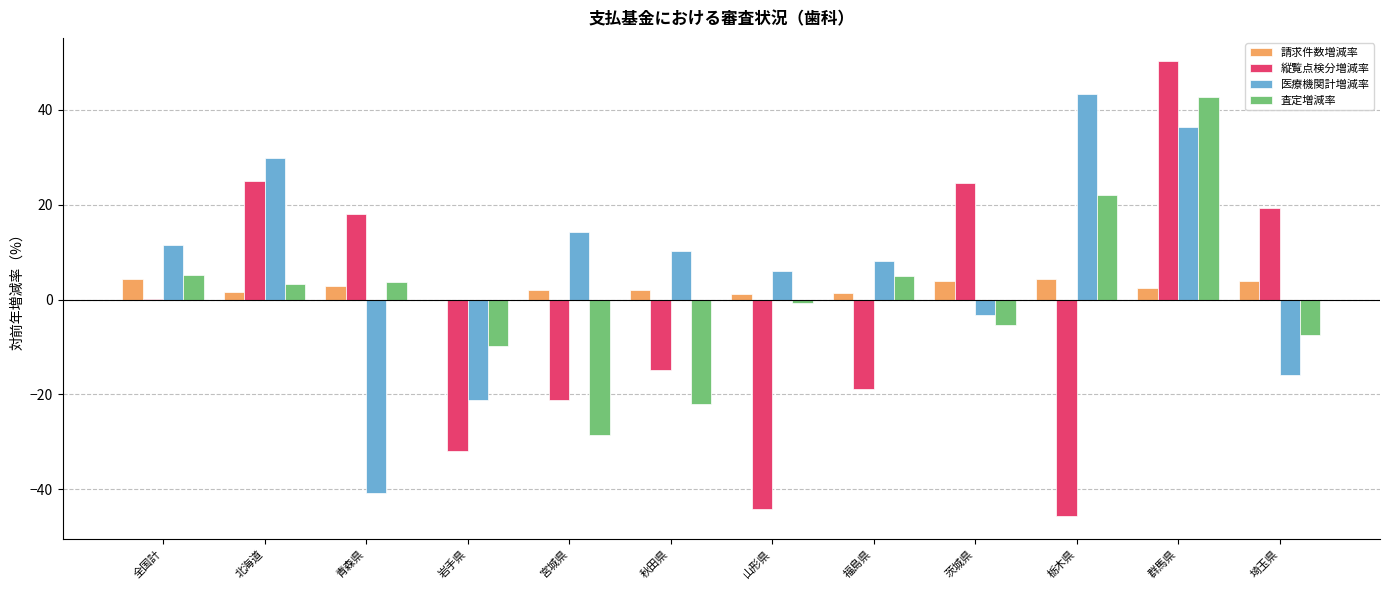

What is the maximum value shown in the chart?

50.4